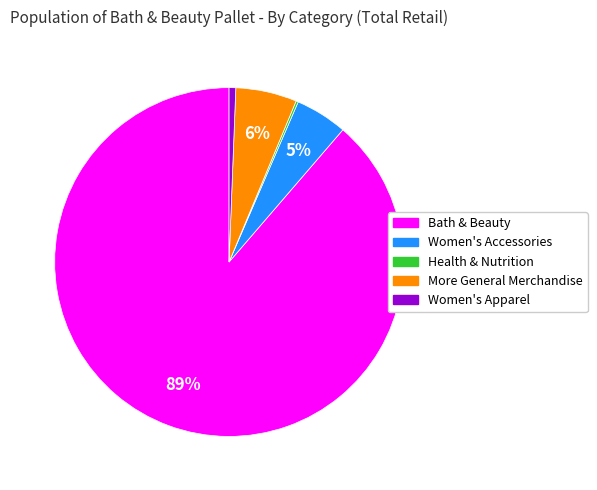

What is the largest slice in the pie chart?

Bath & Beauty